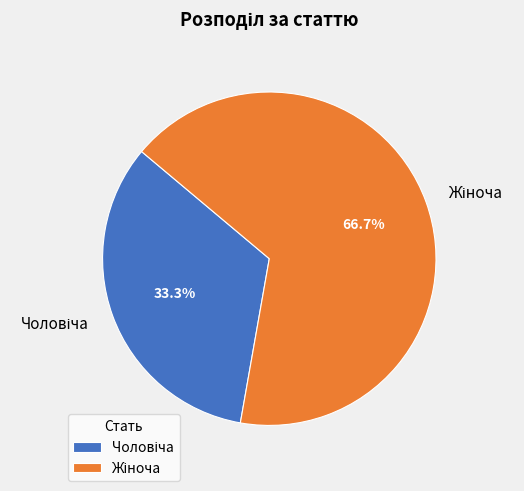

Count the number of slices in the pie.

2